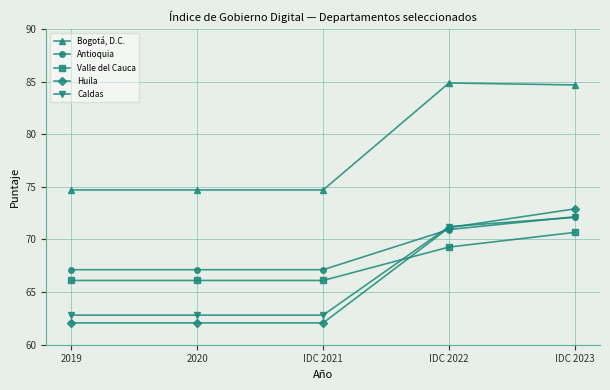

Does the chart display data point markers on the line(s)?

Yes